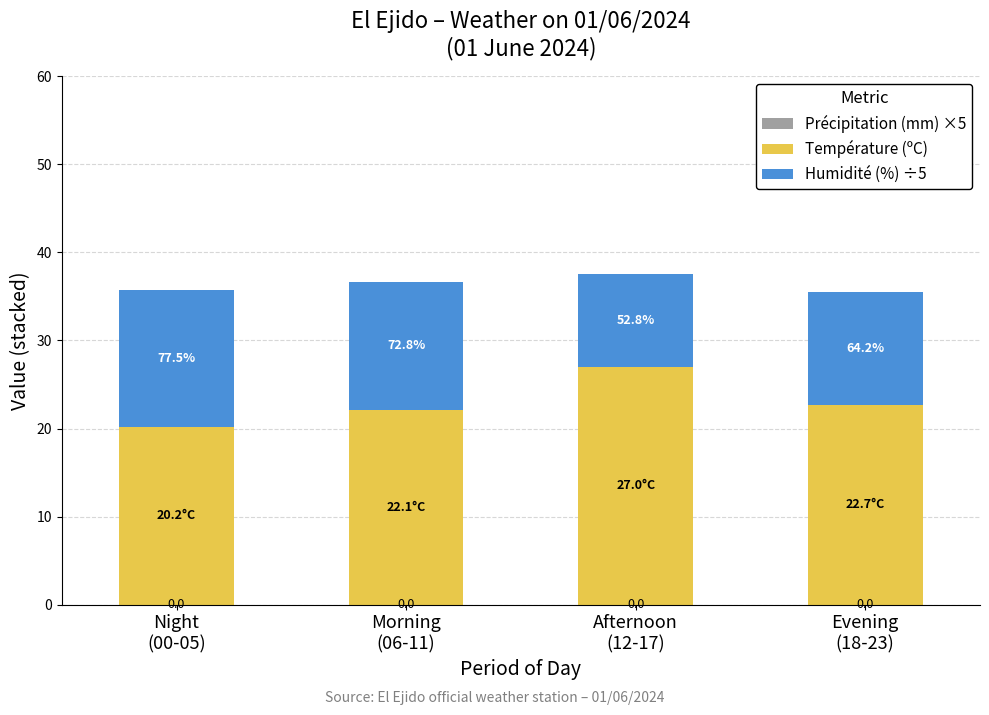

Does the chart contain any negative values?

No